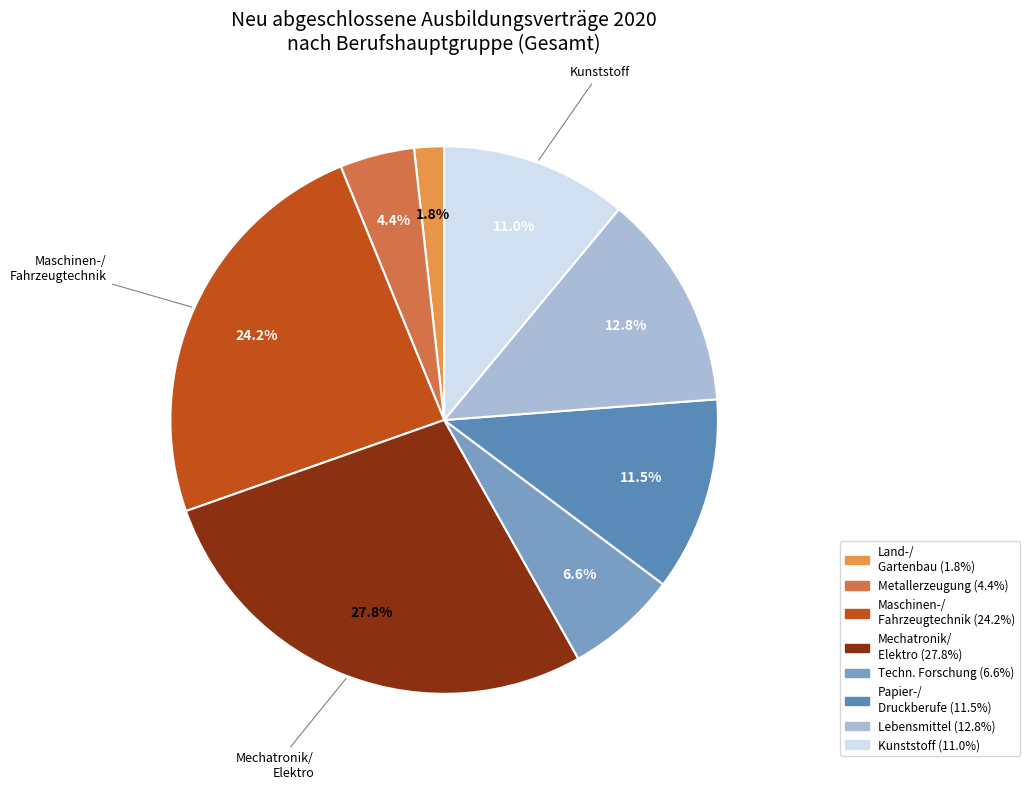

Count the number of slices in the pie.

8